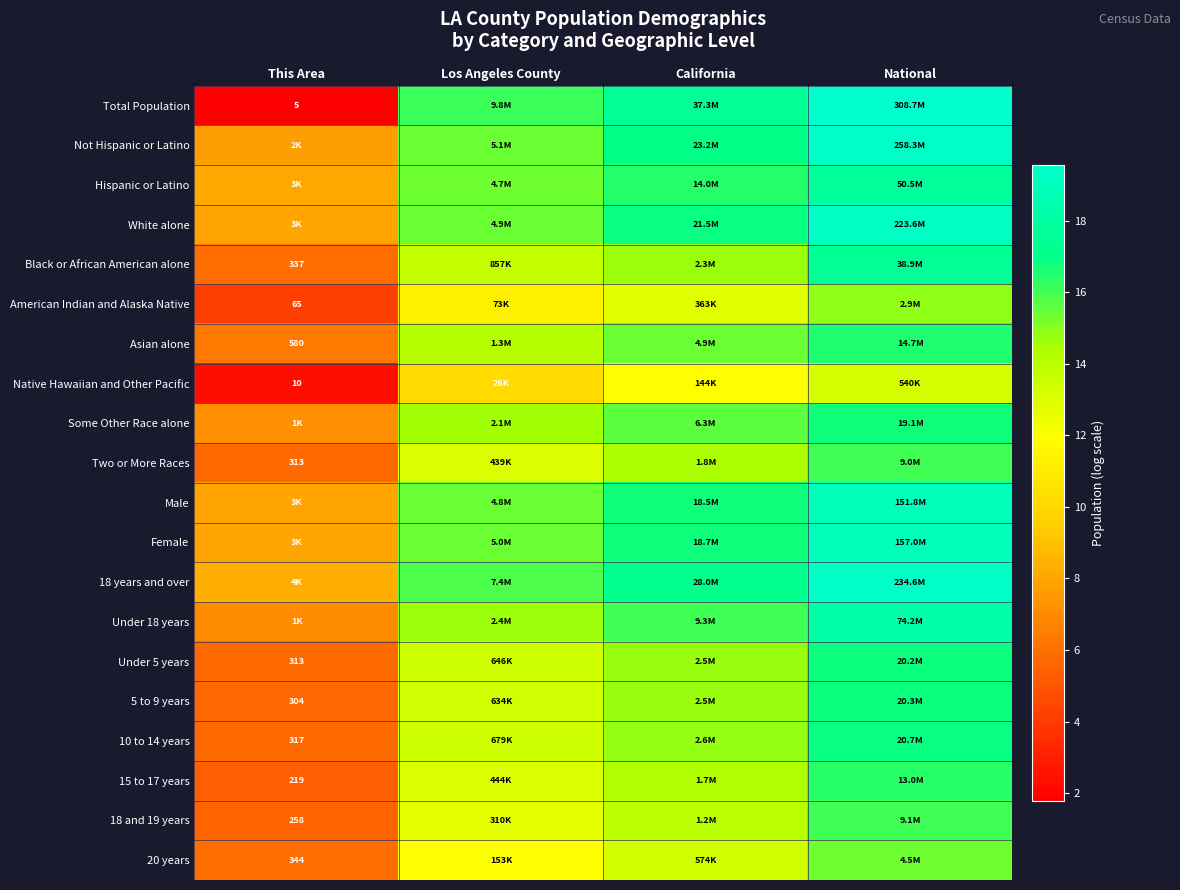

List the labels in order of Native Hawaiian and Other Pacific value, largest first.

National, California, Los Angeles County, This Area